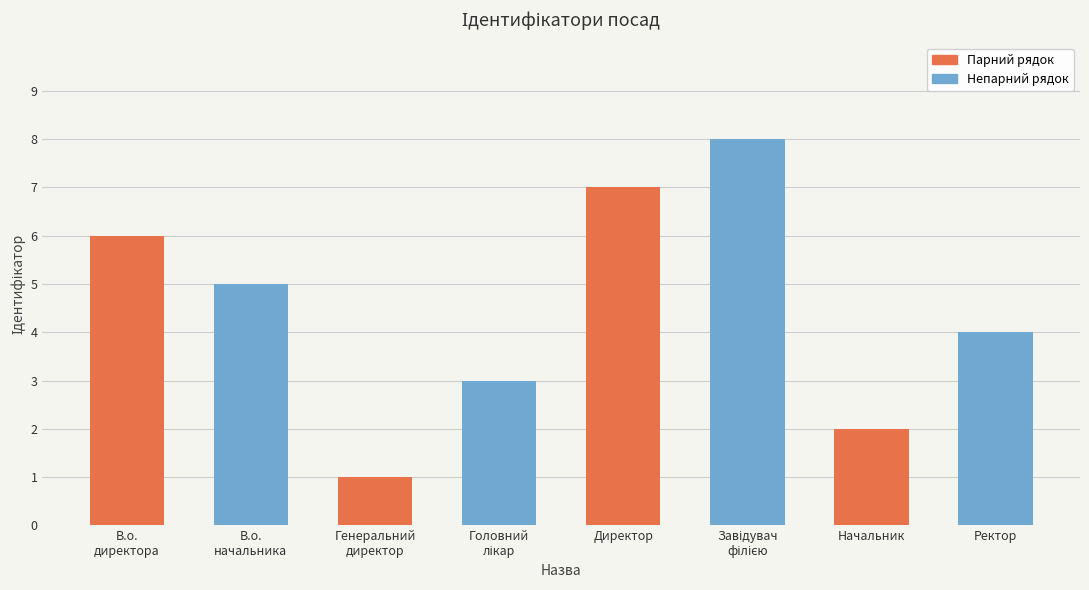

Which label corresponds to the largest value in the chart?

Завідувач філією